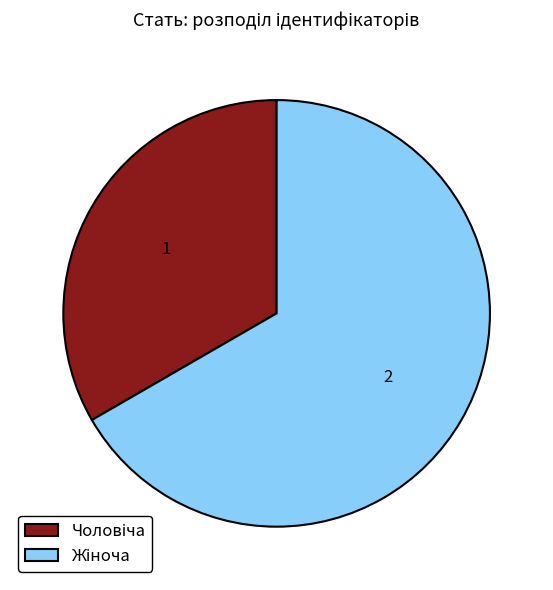

Is there any slice that represents more than half of the pie?

Yes